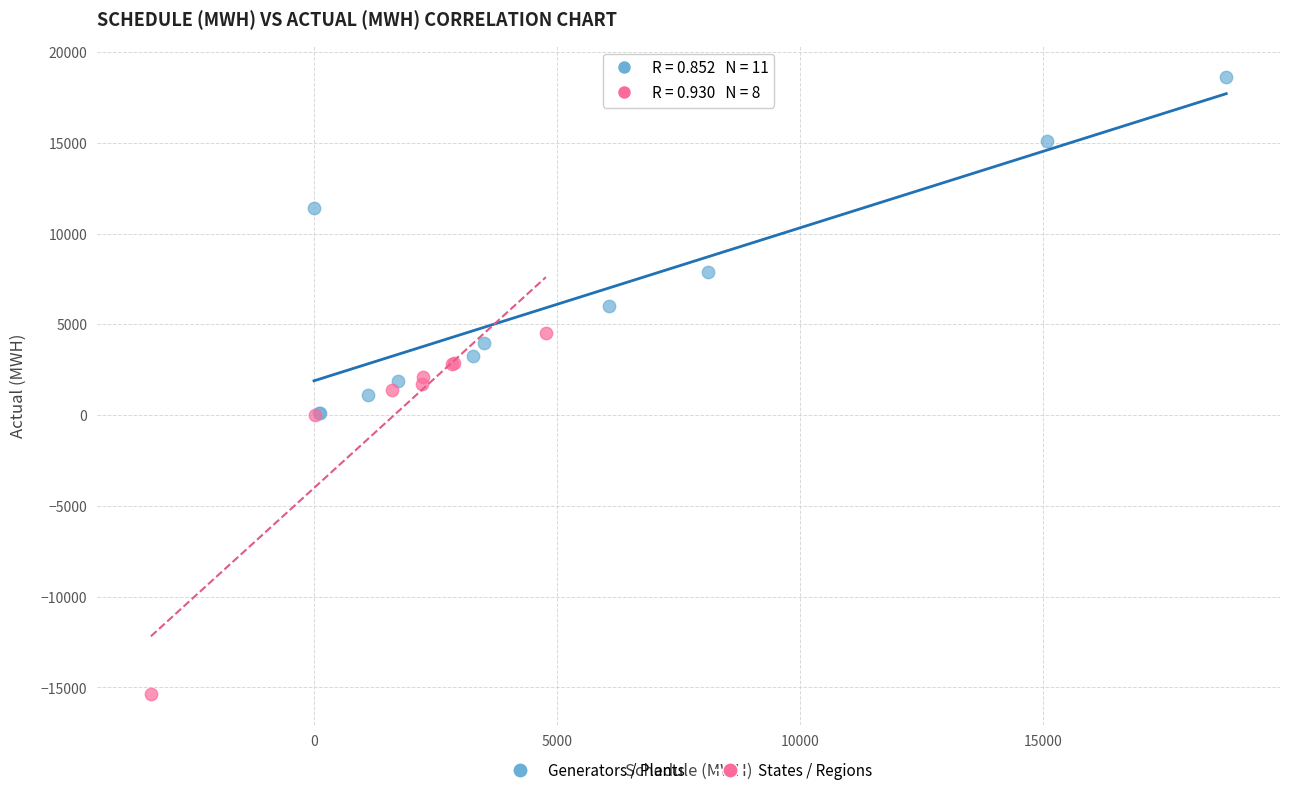

Which series reaches the minimum Y coordinate?

States / Regions